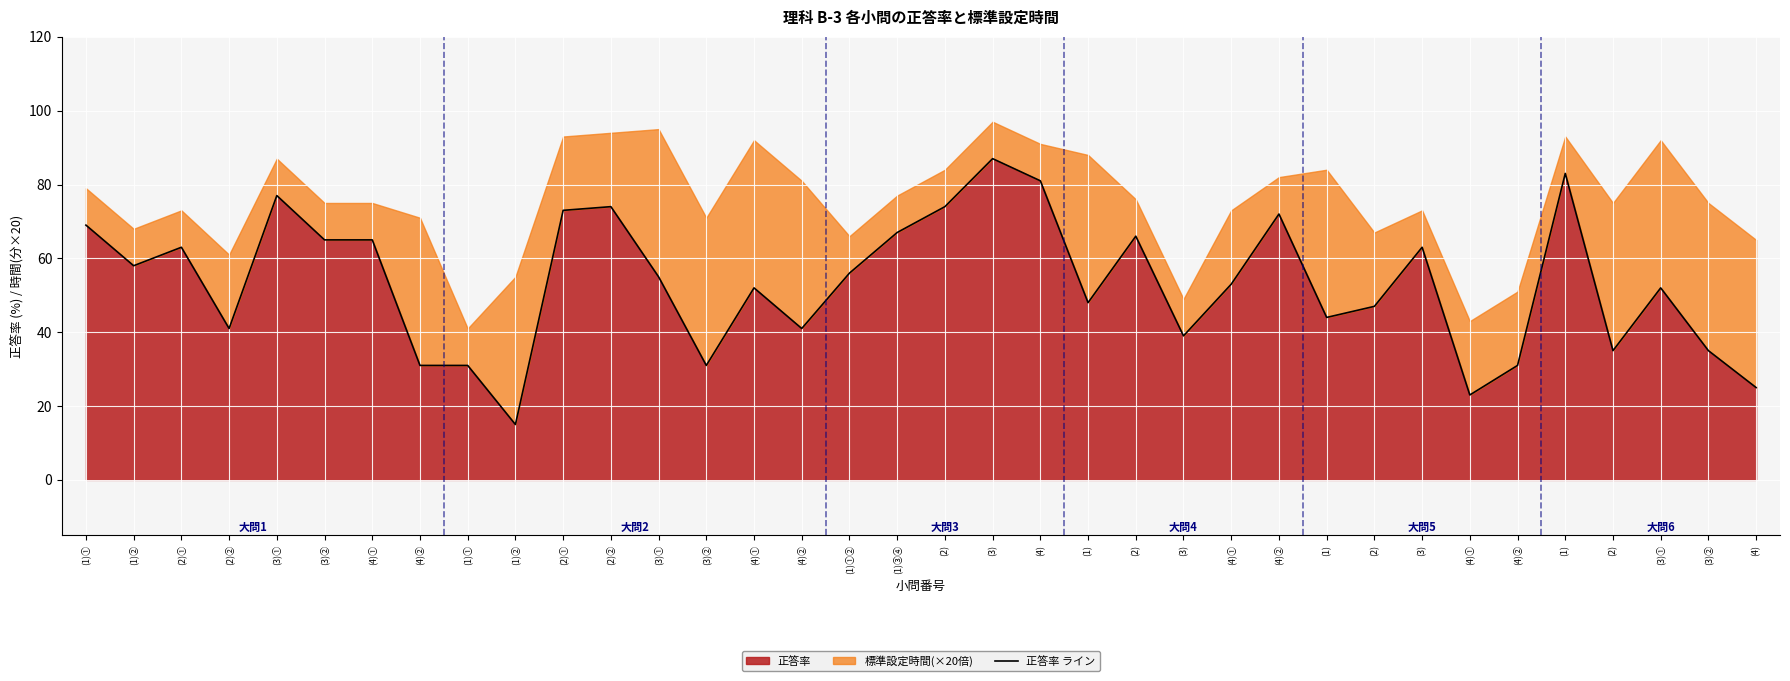

What is the change in value from (1)①② to (1)?

-12